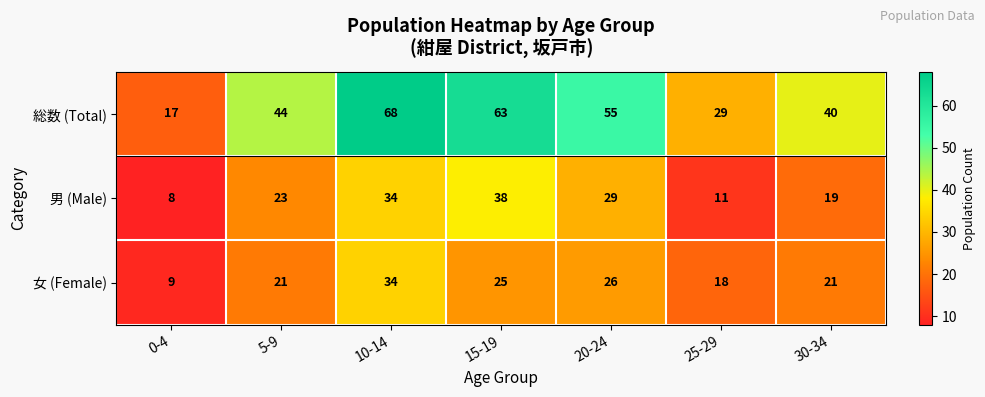

What is the minimum value shown in the chart?

8